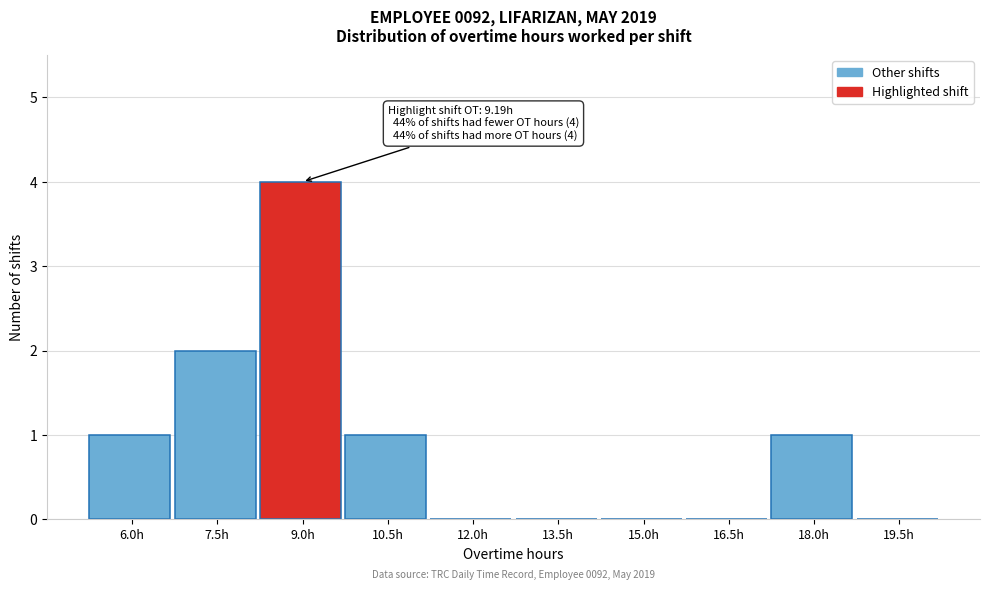

Reading left to right, list all the values displayed in this chart.

6.0h=1	7.5h=2	9.0h=4	10.5h=1	12.0h=0	13.5h=0	15.0h=0	16.5h=0	18.0h=1	19.5h=0